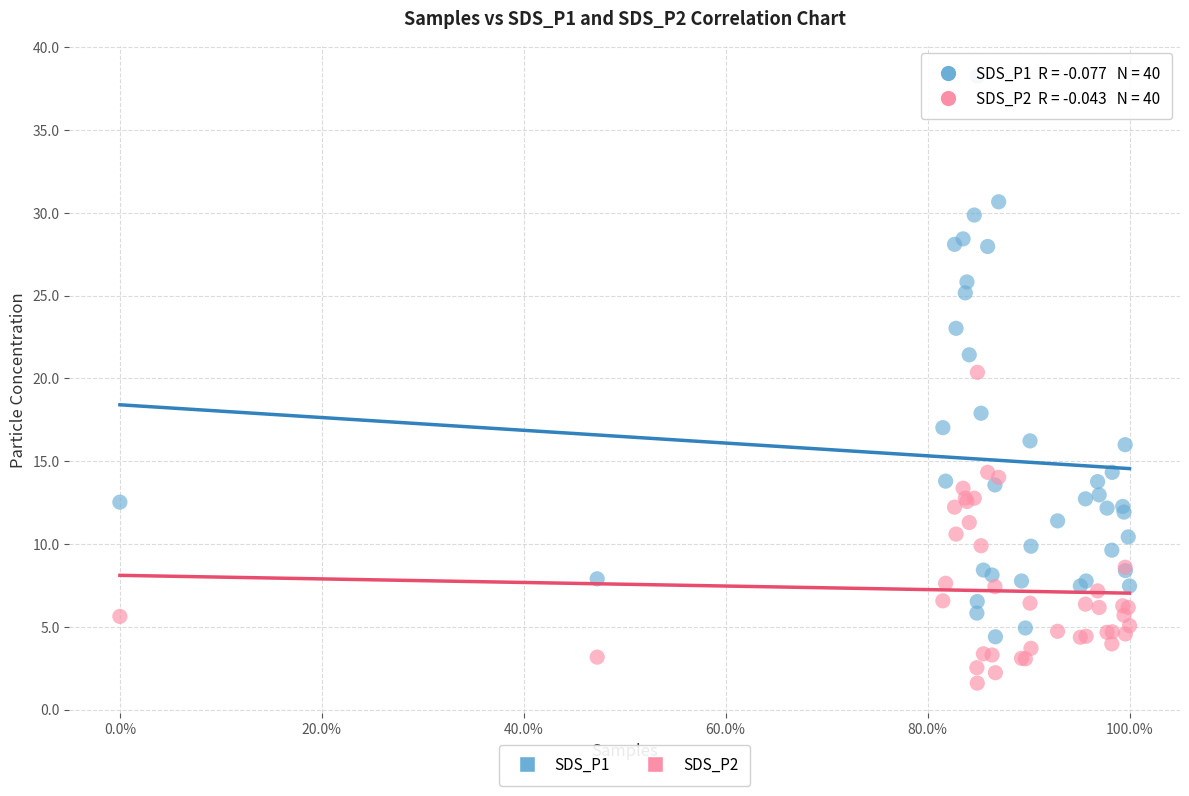

Which series has the largest Y range (max minus min)?

SDS_P1